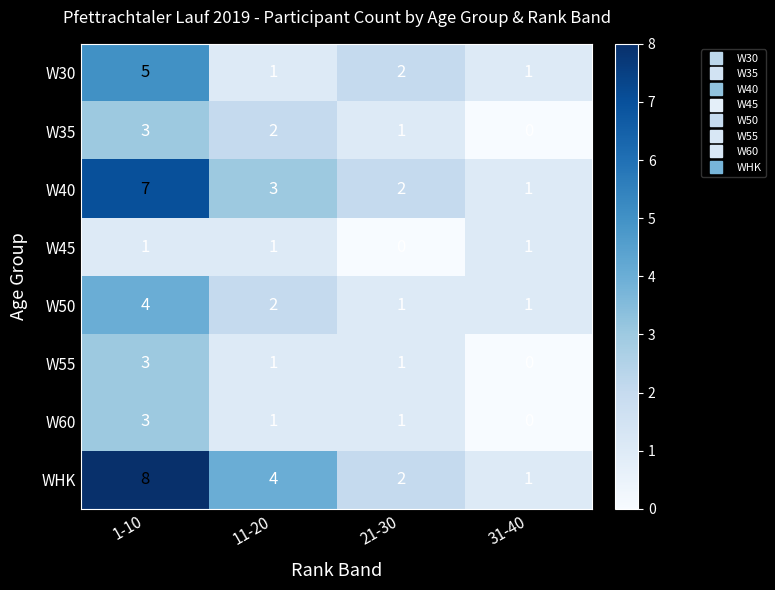

How many series are shown in this chart?

8